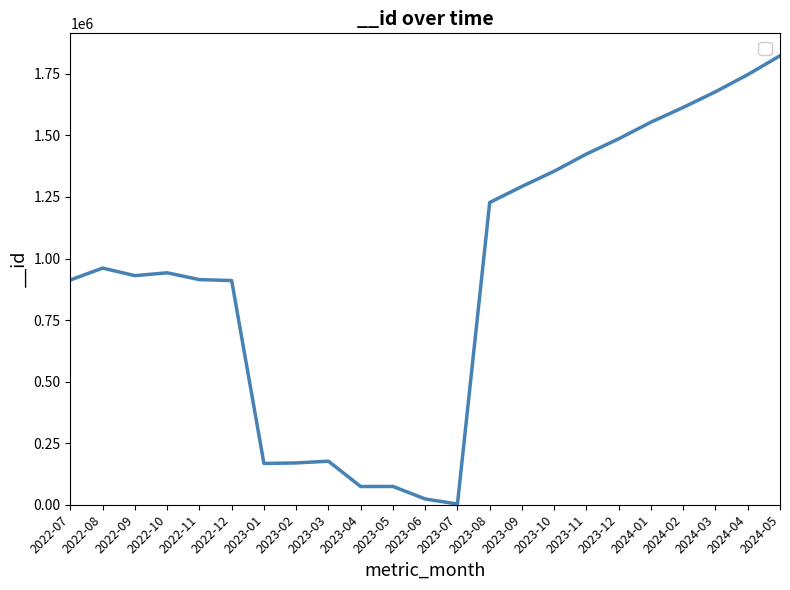

What is the sum of the values at 2024-02 and 2023-04?

1687669